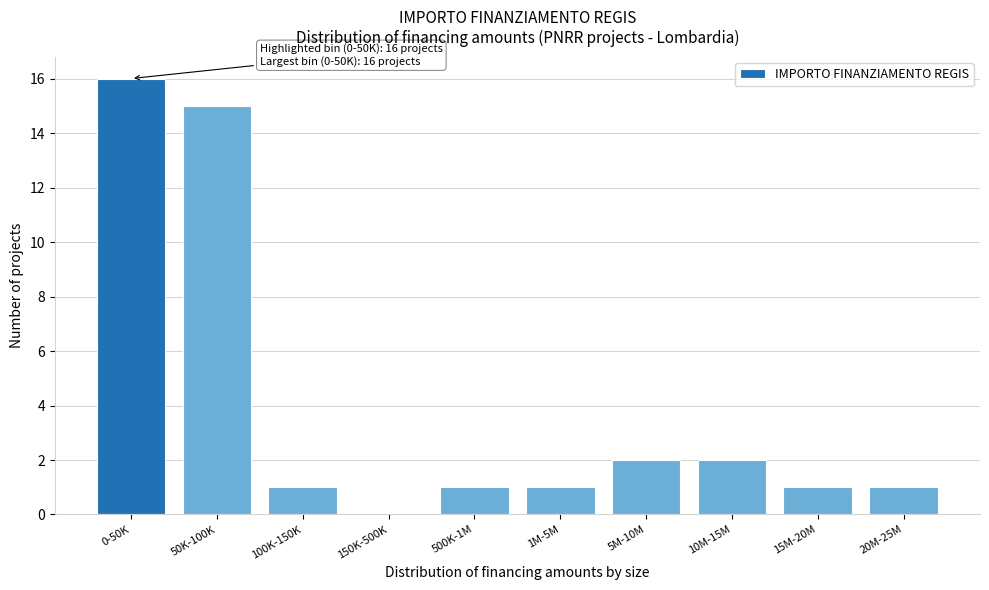

Reading left to right, what are all the values shown in this chart?

0-50K=16	50K-100K=15	100K-150K=1	150K-500K=0	500K-1M=1	1M-5M=1	5M-10M=2	10M-15M=2	15M-20M=1	20M-25M=1